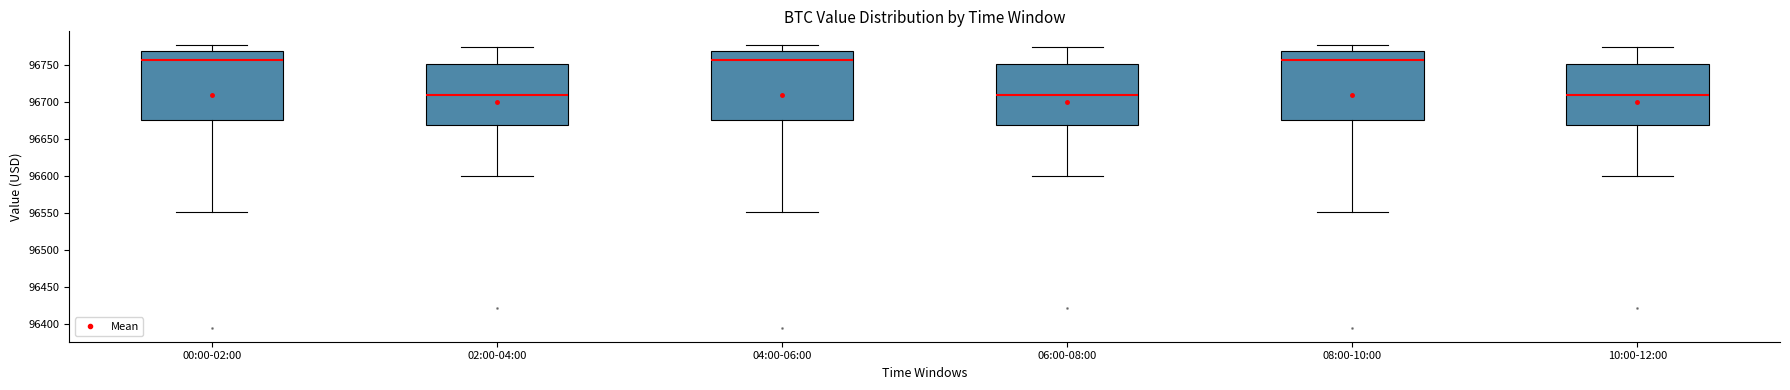

Reading left to right, transcribe this box plot: for each box, give where its median line is, the range the box spans, and where its two whiskers end, as read against the y-axis. The values are not printed on the chart, so give them approximately, as read against the axis.

00:00-02:00: median 96755, box 96675 to 96770, whiskers 96550 to 96775
02:00-04:00: median 96710, box 96670 to 96750, whiskers 96600 to 96775
04:00-06:00: median 96755, box 96675 to 96770, whiskers 96550 to 96775
06:00-08:00: median 96710, box 96670 to 96750, whiskers 96600 to 96775
08:00-10:00: median 96755, box 96675 to 96770, whiskers 96550 to 96775
10:00-12:00: median 96710, box 96670 to 96750, whiskers 96600 to 96775